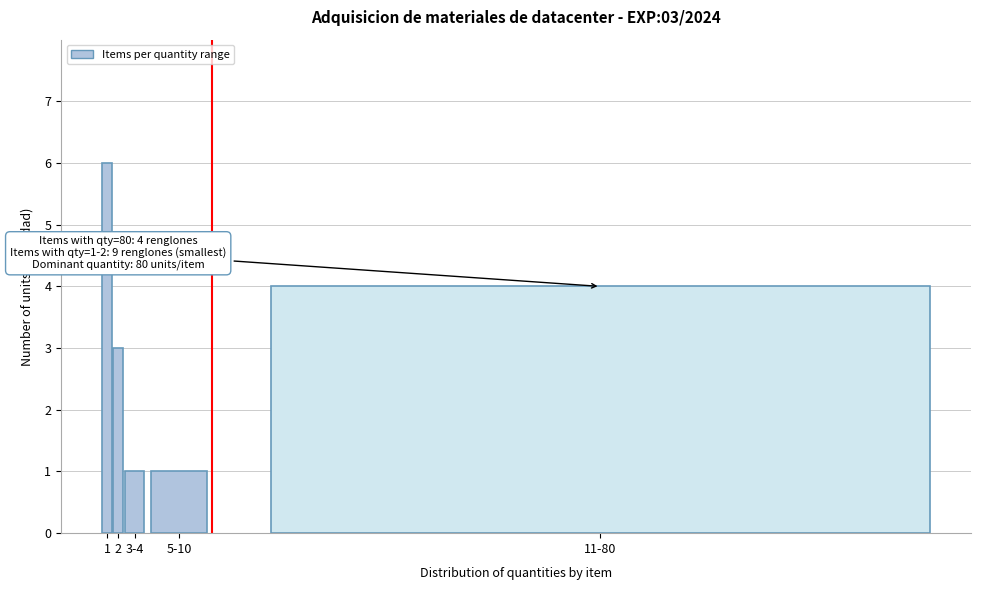

Reading right to left, transcribe all the data shown in this chart.

4	1	1	3	6